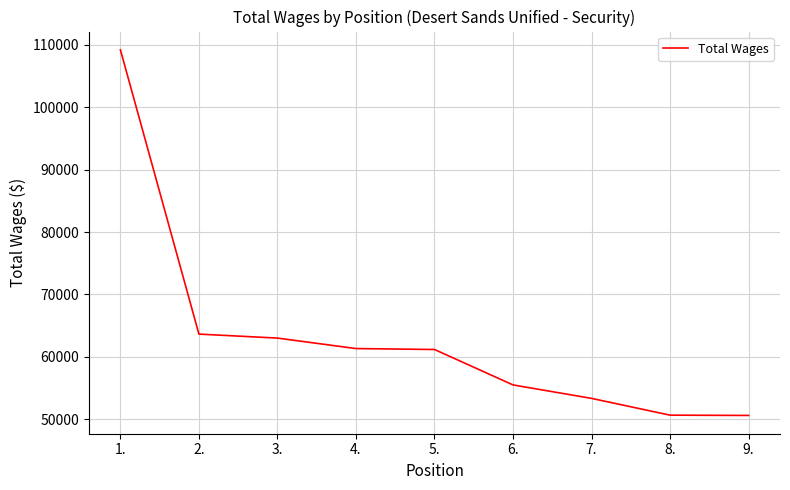

Where does the data first go above 61191?

1.